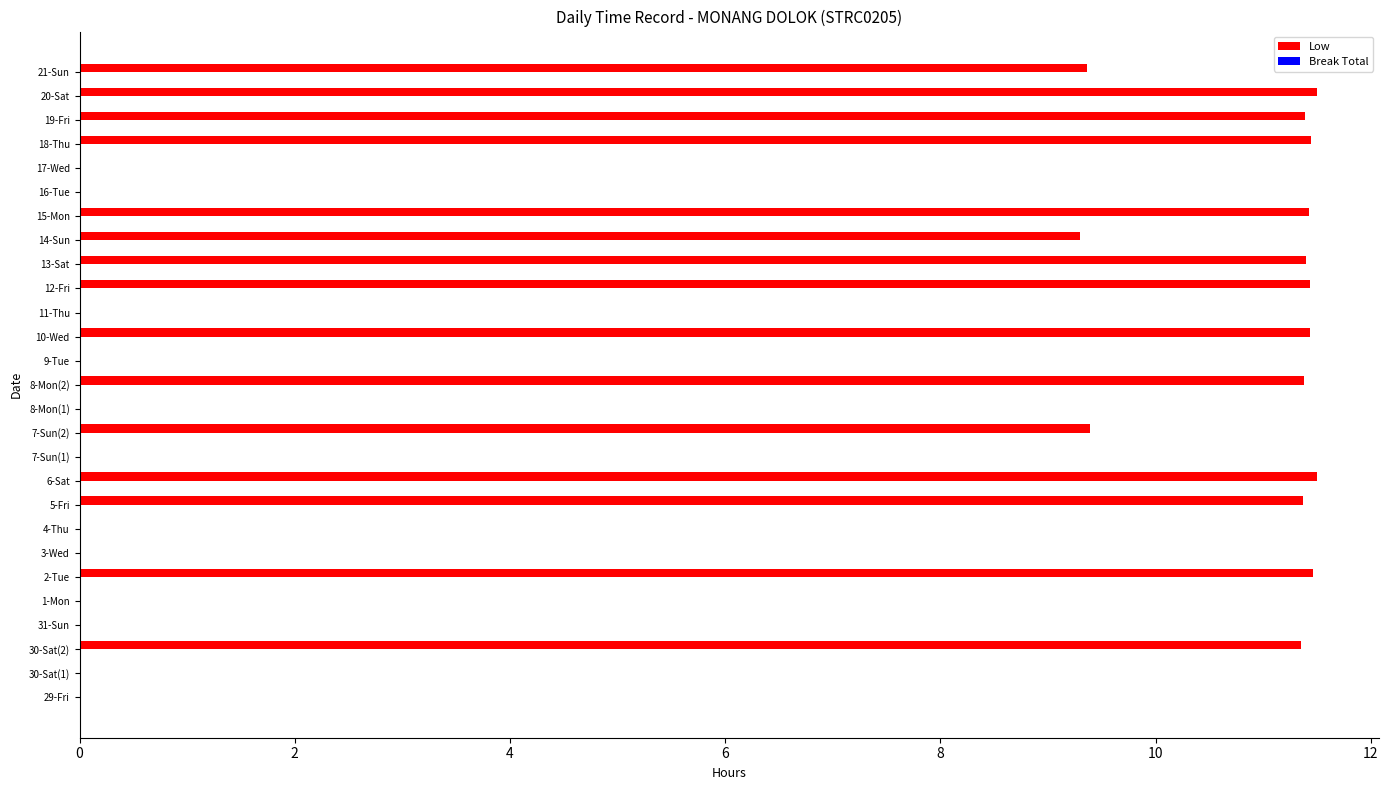

What is the maximum value shown in the chart?

11.5